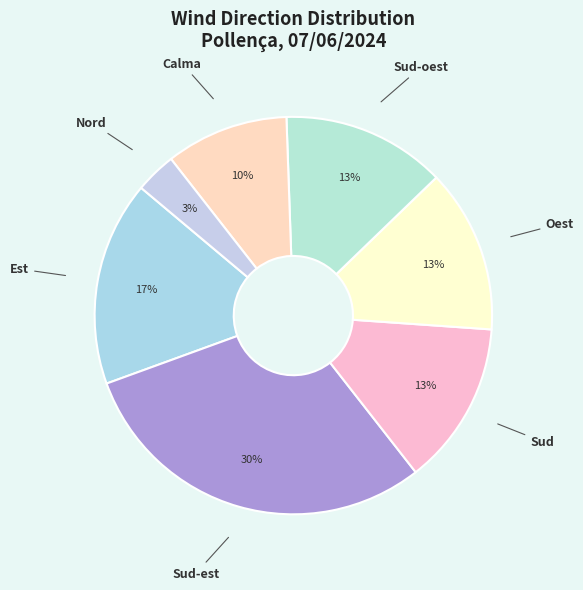

Count the number of slices in the pie.

7